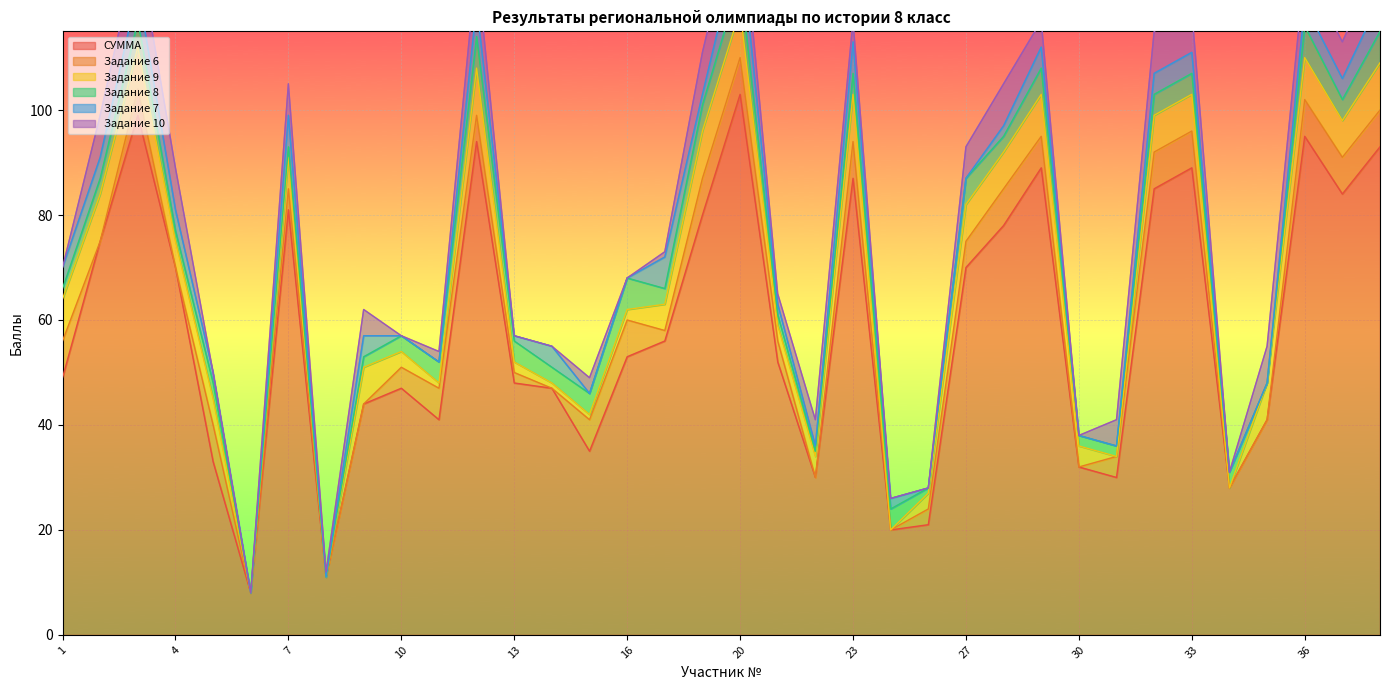

List the series in order of their peak value, lowest first.

Задание 8, Задание 6, Задание 7, Задание 10, Задание 9, СУММА